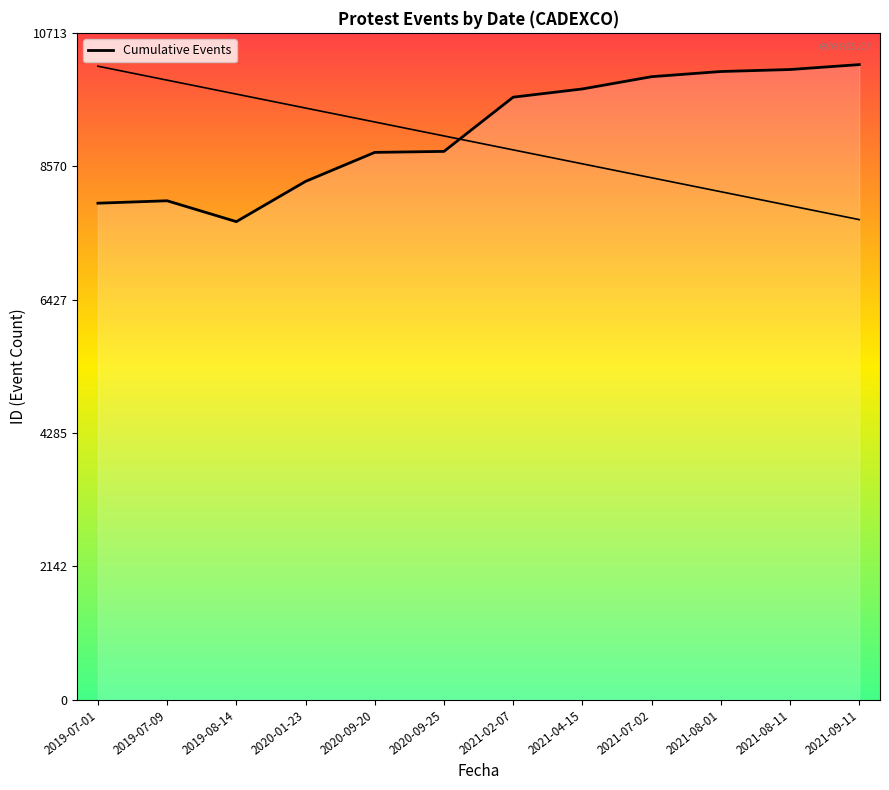

What is the sum of all values?

109523